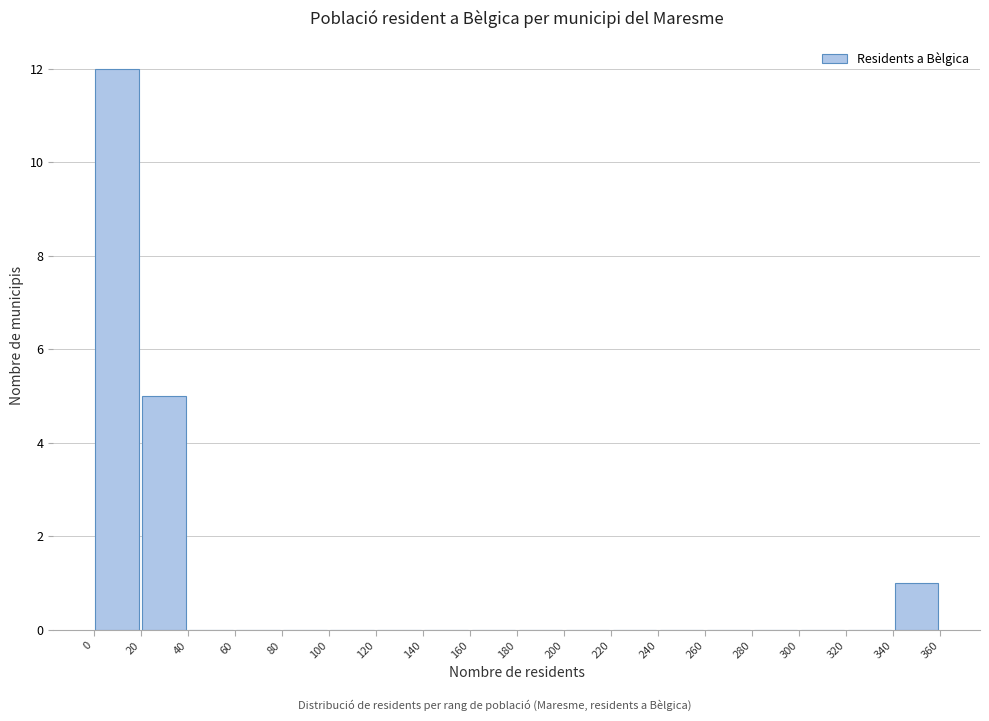

How tall is the bar that spans 340 to 360 on the x-axis? The values are not printed on the chart, so give them approximately, as read against the axis.

1